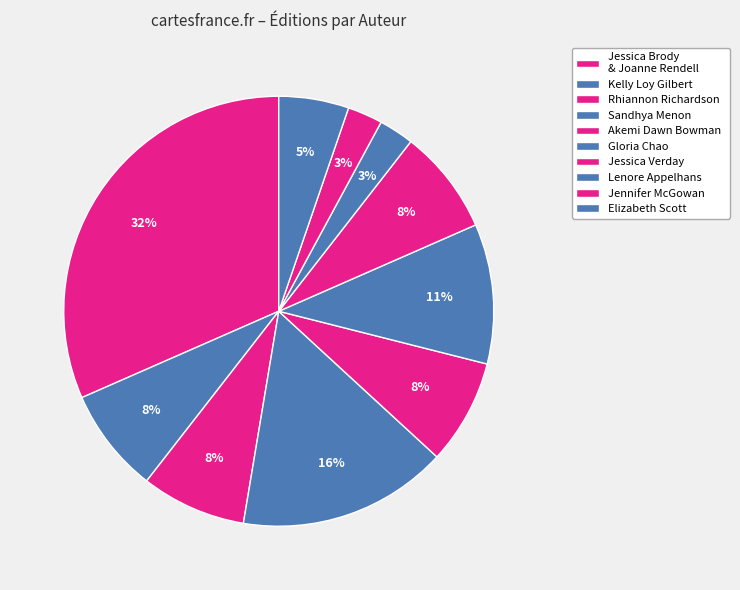

How many segments does this pie chart have?

10